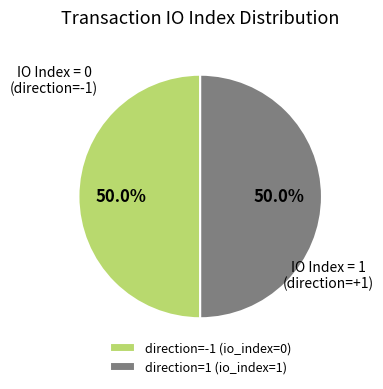

What is the total percentage of direction=-1 (io_index=0) and direction=1 (io_index=1)?

100.0%